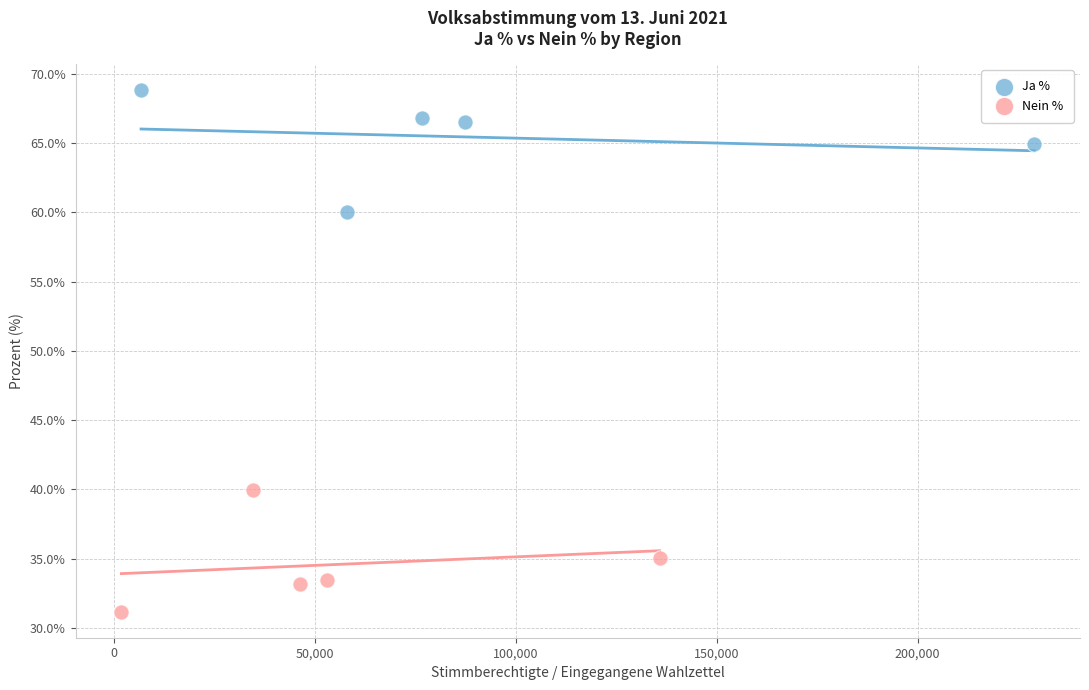

Which series reaches the minimum Y coordinate?

Nein %